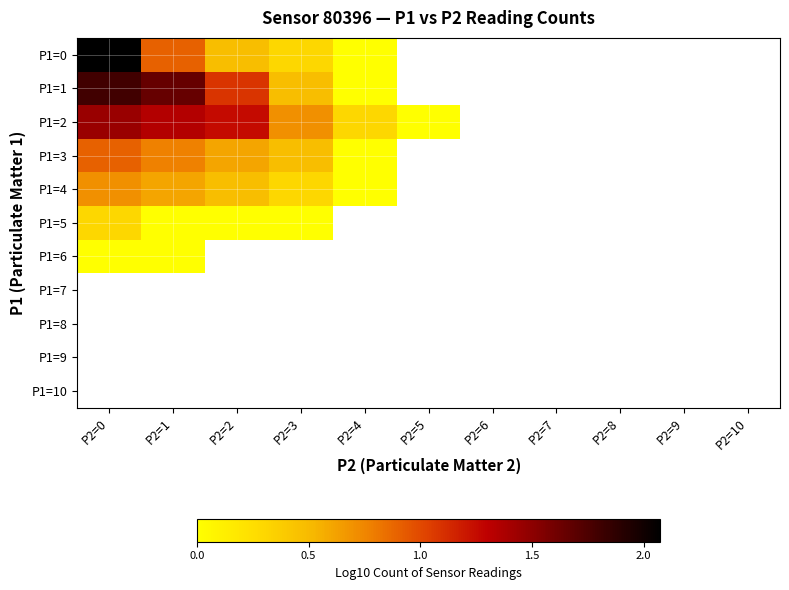

What is the difference between the second highest and minimum values in the P1=1 series?

1.7